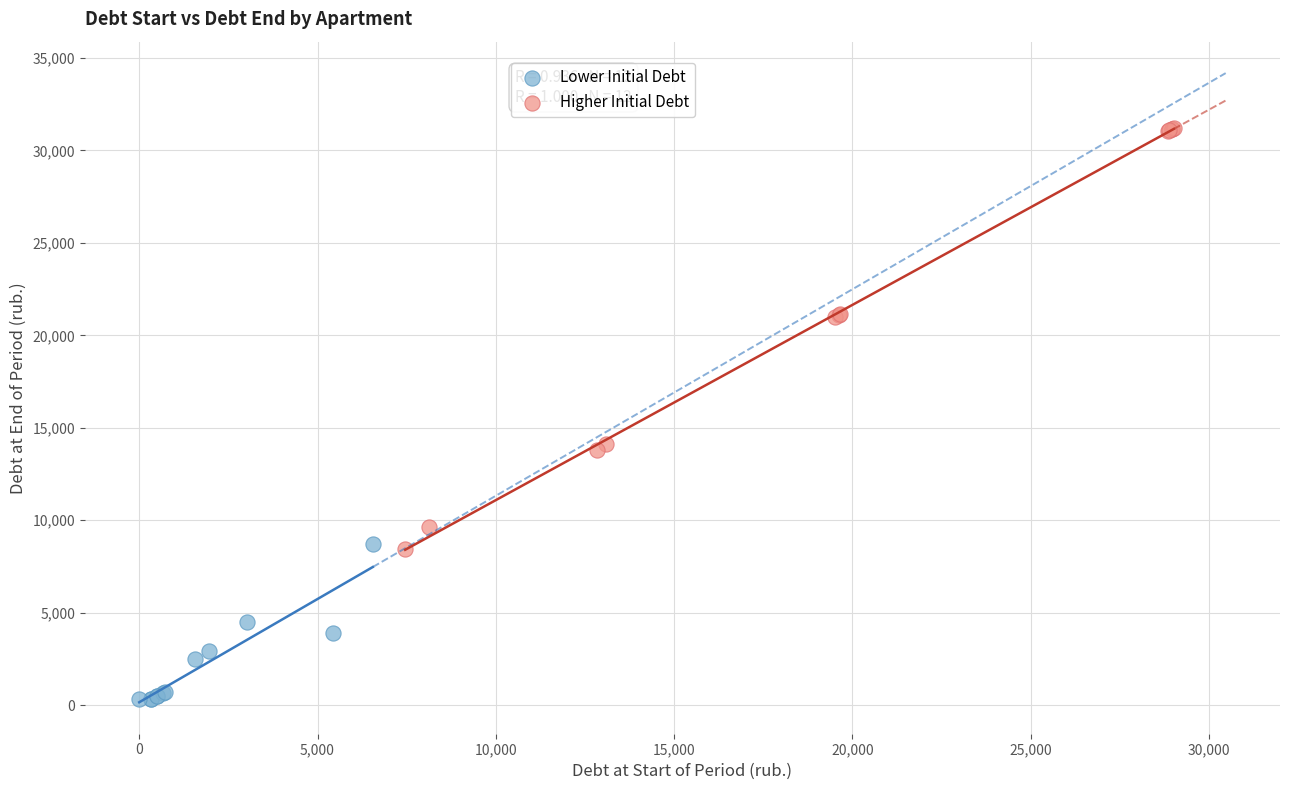

What are all the series names shown in the legend?

Lower Initial Debt, Higher Initial Debt